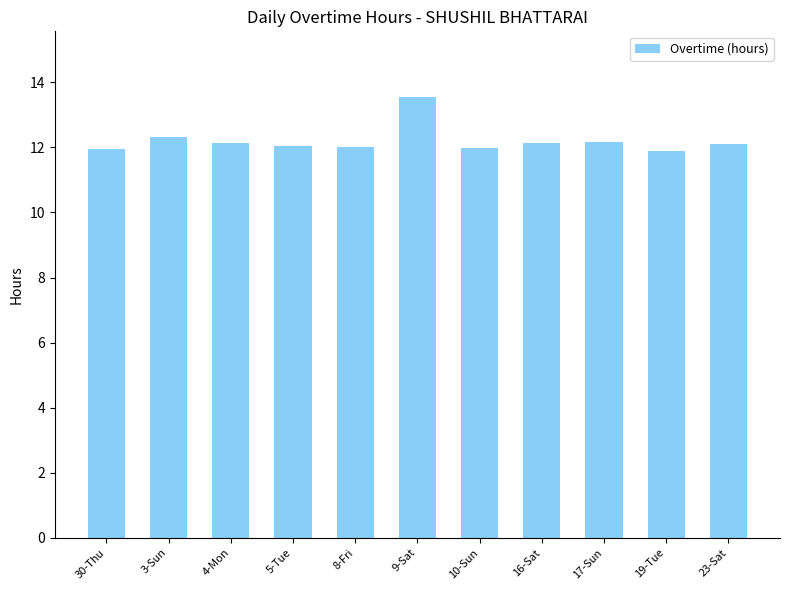

What value does the data have at 16-Sat?

12.2